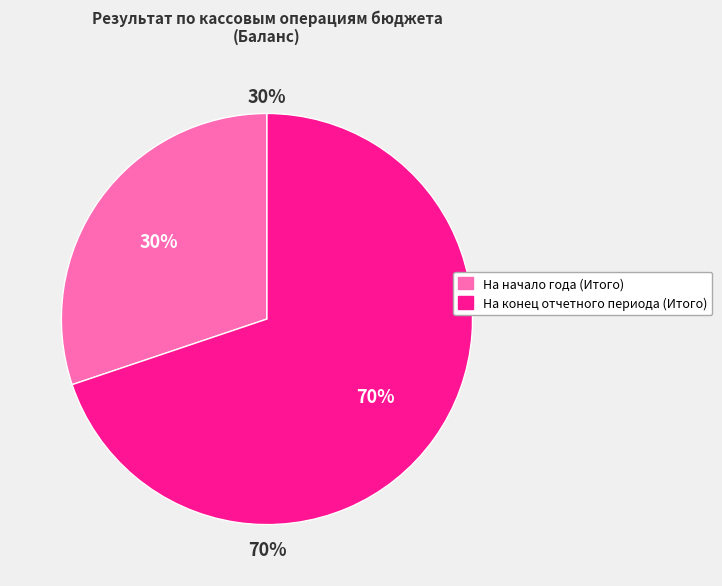

Is На конец отчетного периода (Итого) the majority of the pie?

Yes